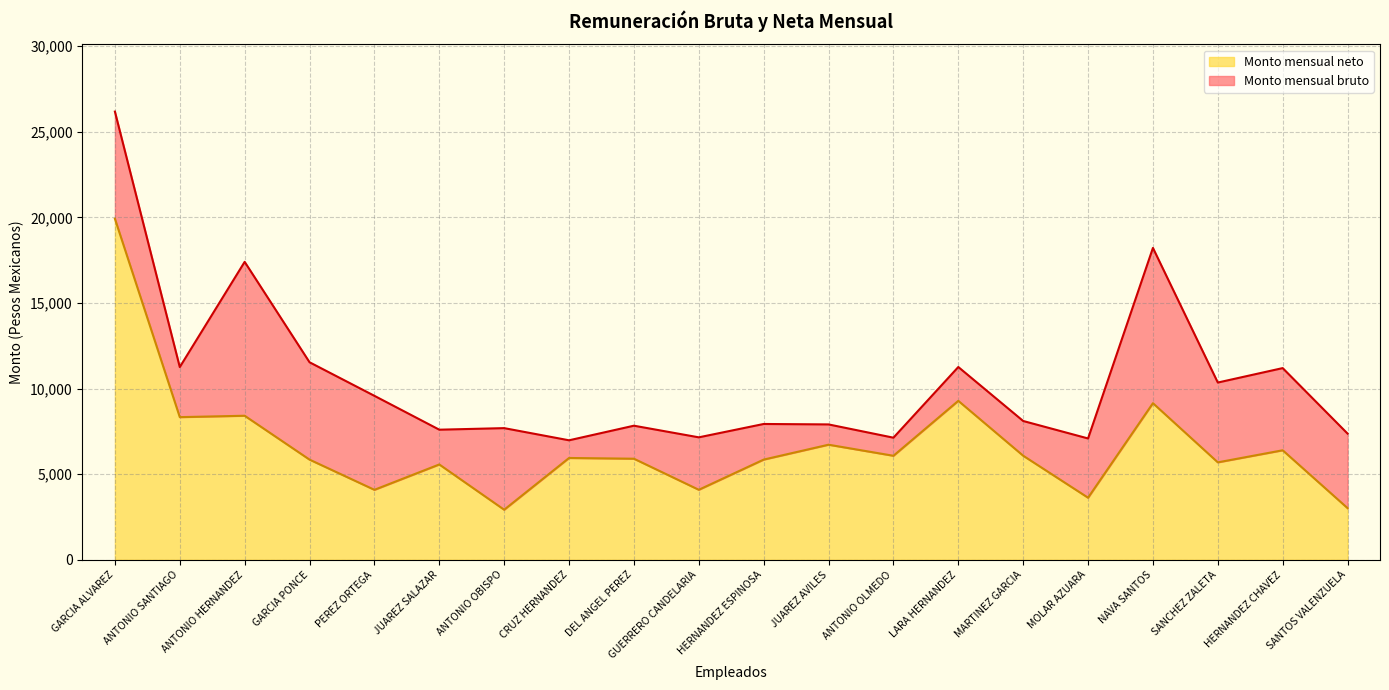

Rank the categories by Monto mensual neto value from lowest to highest.

ANTONIO OBISPO, SANTOS VALENZUELA, MOLAR AZUARA, PEREZ ORTEGA, GUERRERO CANDELARIA, JUAREZ SALAZAR, SANCHEZ ZALETA, GARCIA PONCE, HERNANDEZ ESPINOSA, DEL ANGEL PEREZ, CRUZ HERNANDEZ, ANTONIO OLMEDO, MARTINEZ GARCIA, HERNANDEZ CHAVEZ, JUAREZ AVILES, ANTONIO SANTIAGO, ANTONIO HERNANDEZ, NAVA SANTOS, LARA HERNANDEZ, GARCIA ALVAREZ